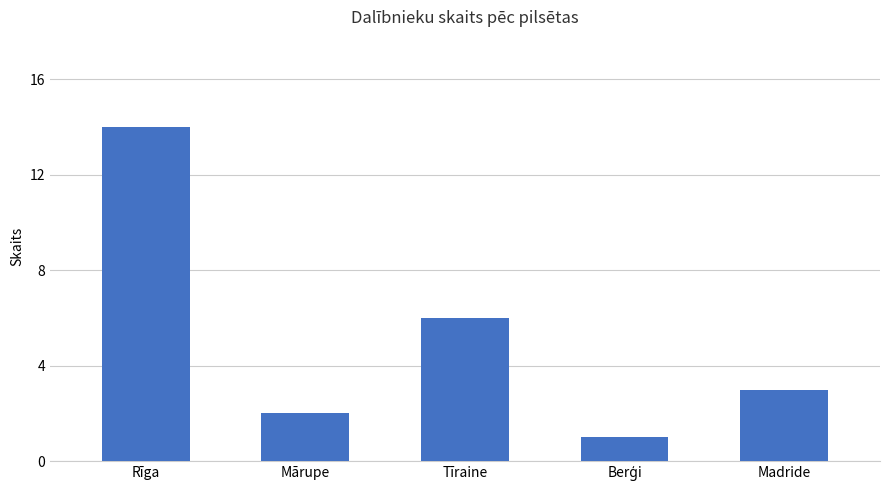

The chart shows a value of 14 at Rīga. True or false?

True